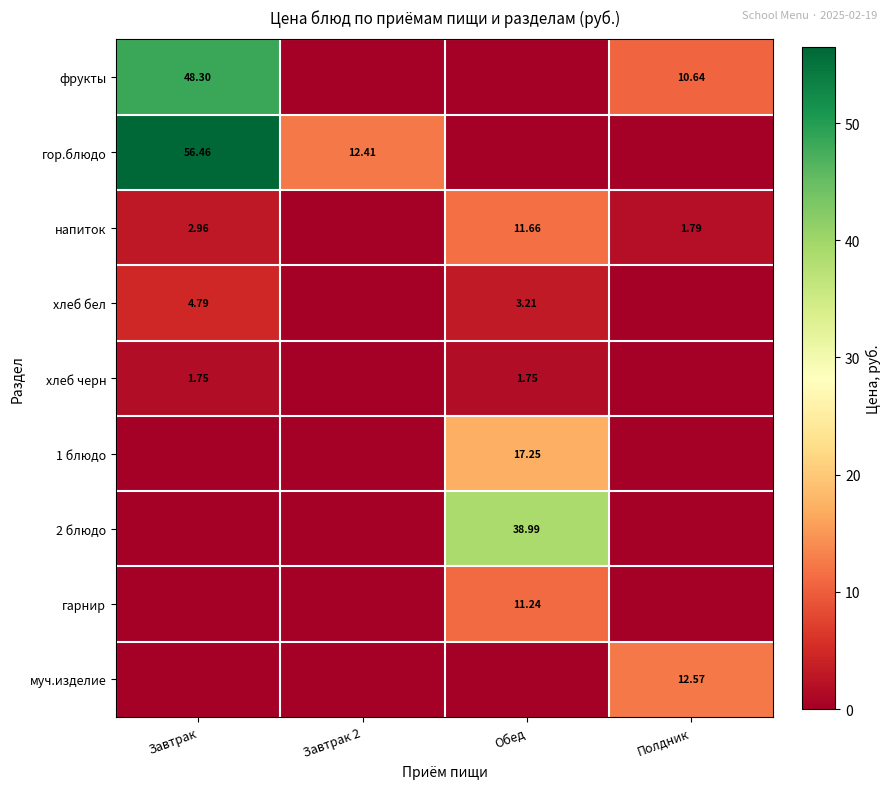

Count the number of categories in the chart.

4